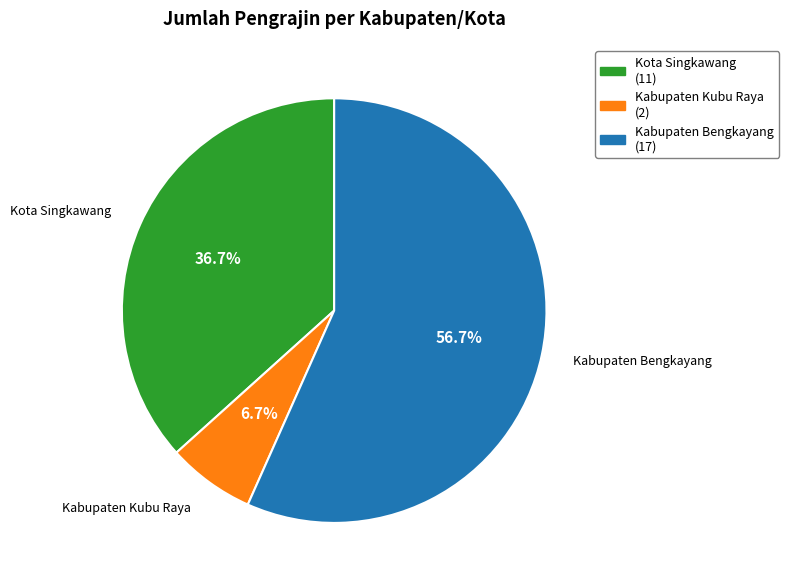

Which category accounts for the majority?

Kabupaten Bengkayang (17)